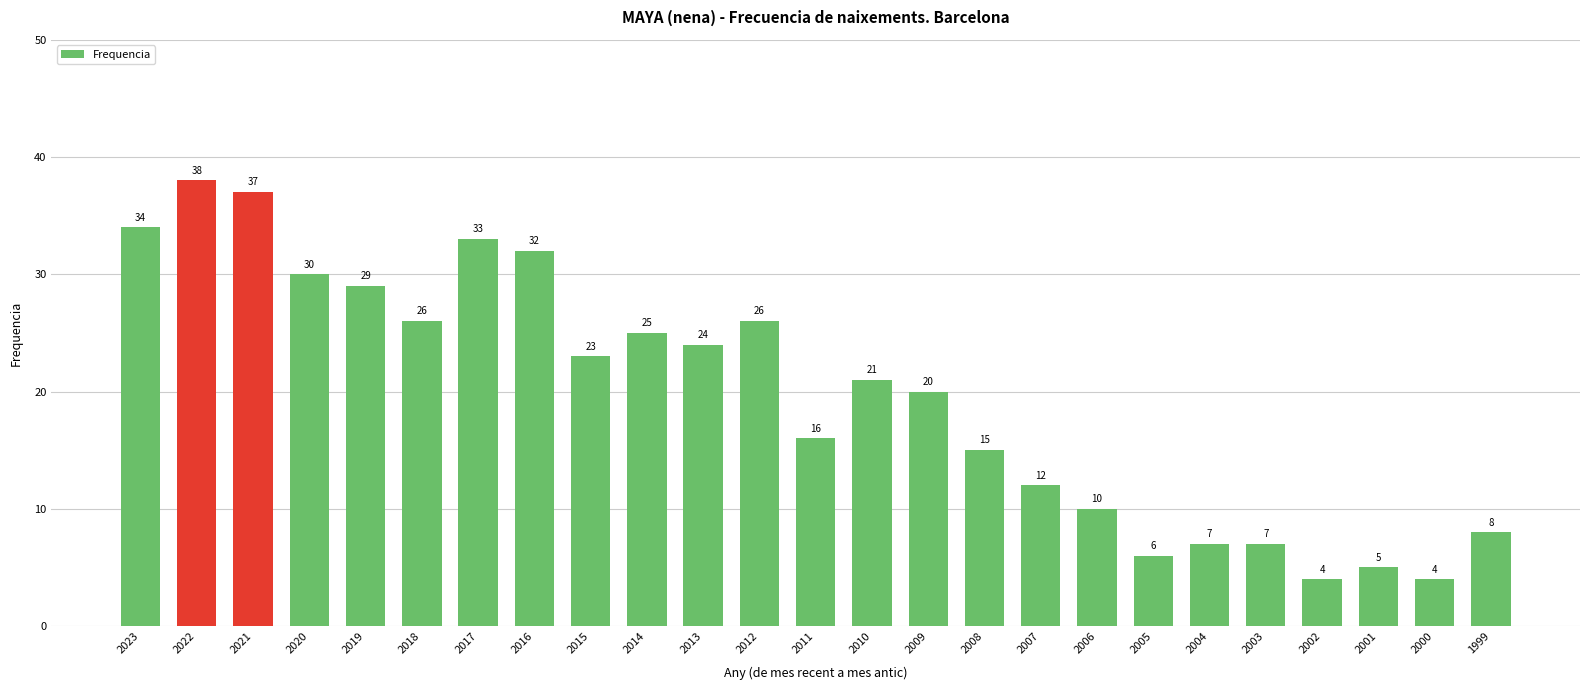

How many values are below 21?

12